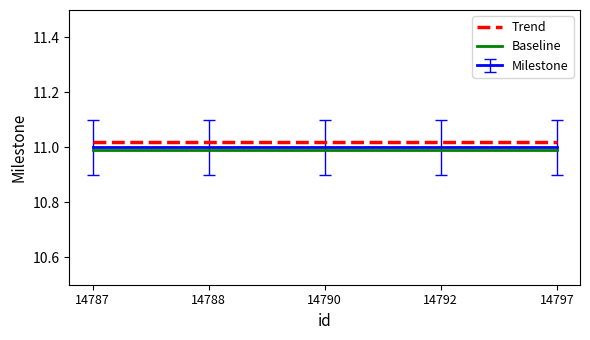

True or false: Baseline and Trend cross at least once.

False